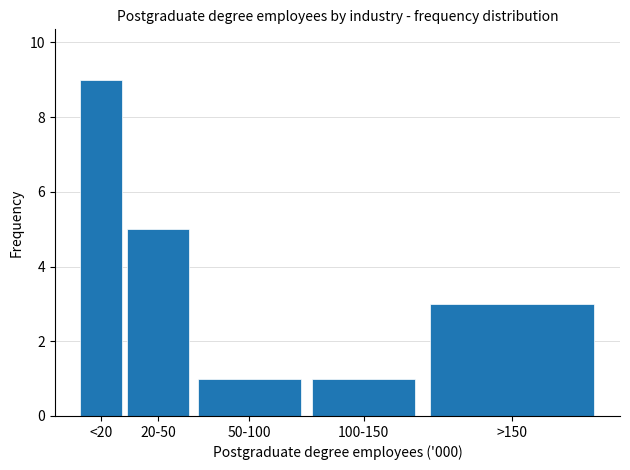

Reading left to right, extract all data points from this chart.

9	5	1	1	3